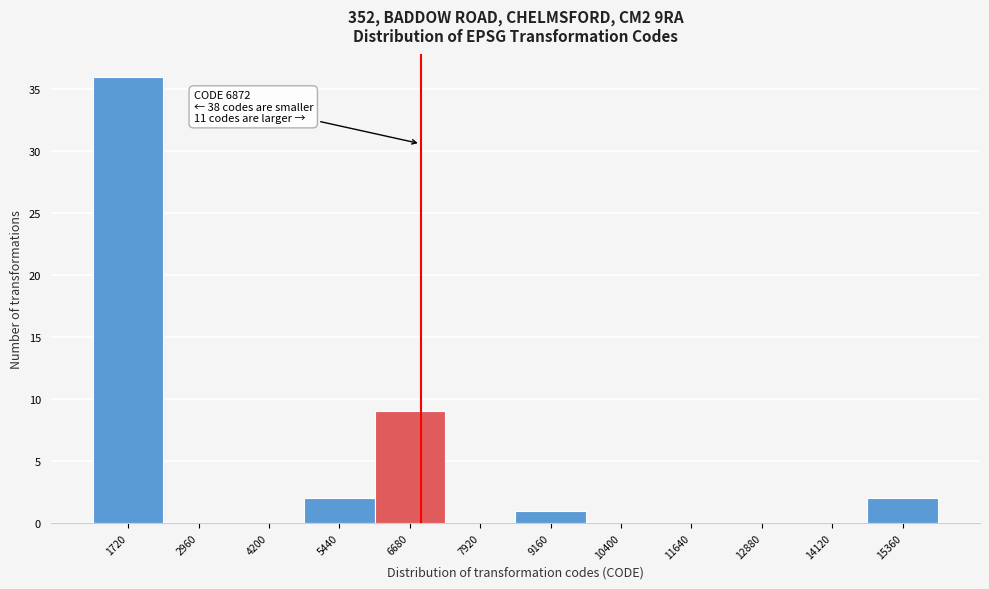

Over which range of the x-axis is the bar tallest?

1100 to 2340